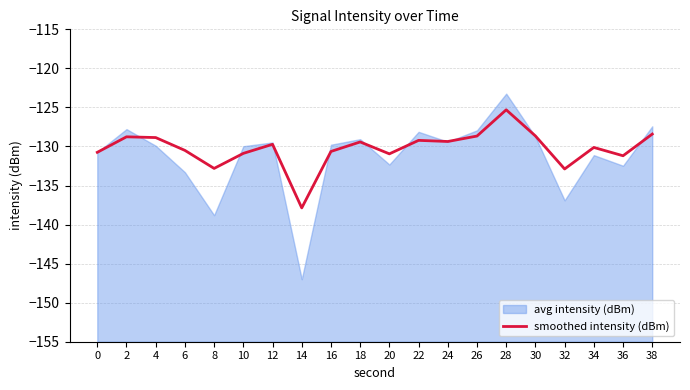

Where does the data first go above -129?

2